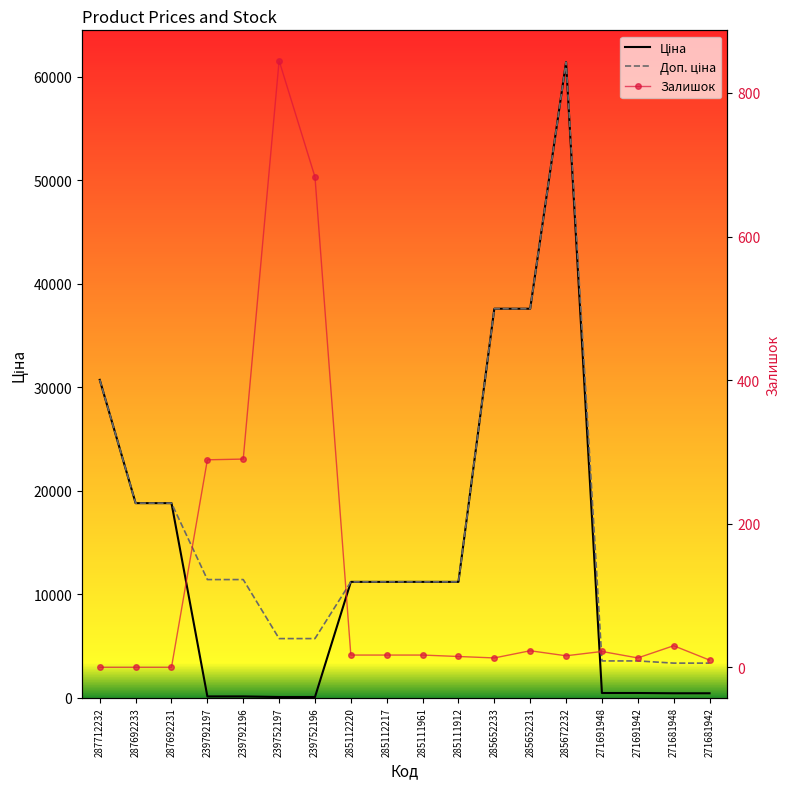

List the labels in order of Залишок value, largest first.

239752197, 239752196, 239792196, 239792197, 271681948, 285652231, 271691948, 285112220, 285112217, 285111961, 285672232, 285111912, 285652233, 271691942, 271681942, 287712232, 287692233, 287692231